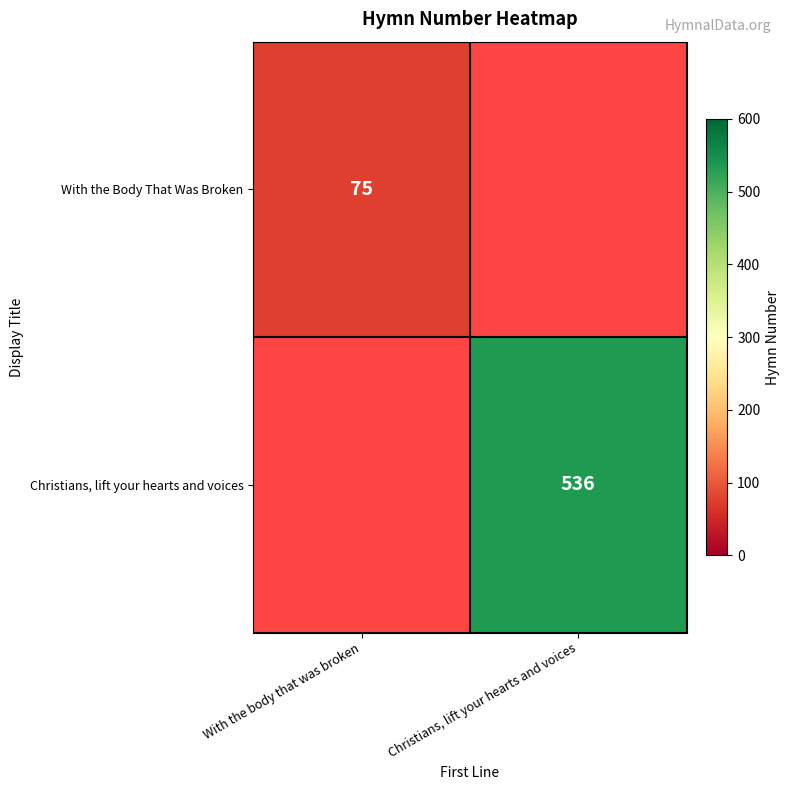

The Christians, lift your hearts and voices series shows 926.8 at Christians, lift your hearts and voices. True or false?

False